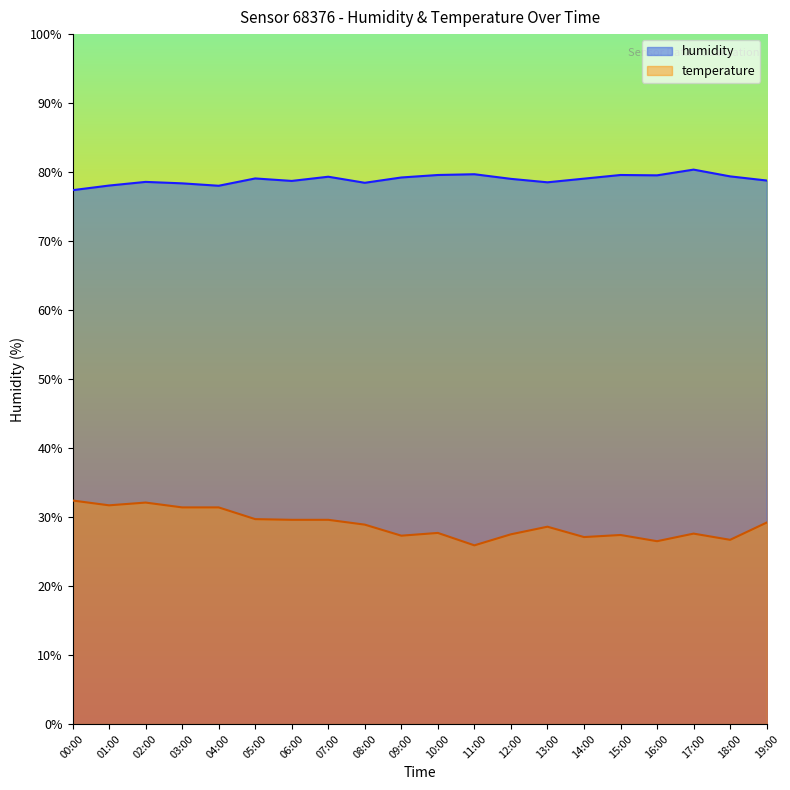

Which category has the highest value in the humidity series?

17:00